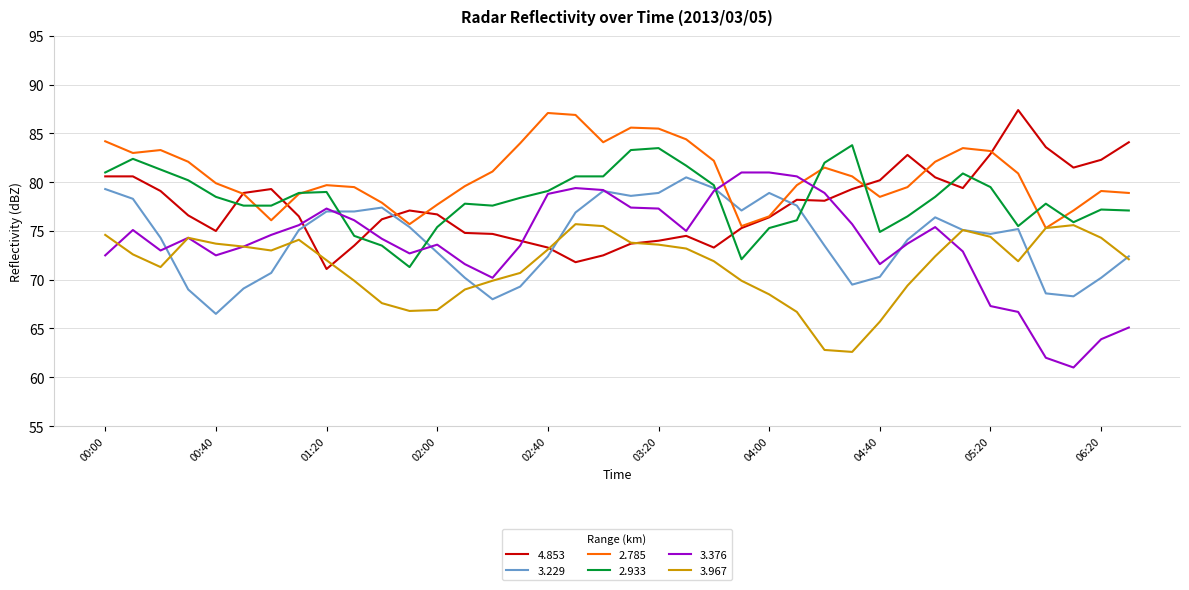

Which series ends up on top after the final intersection of 2.933 and 4.853?

4.853